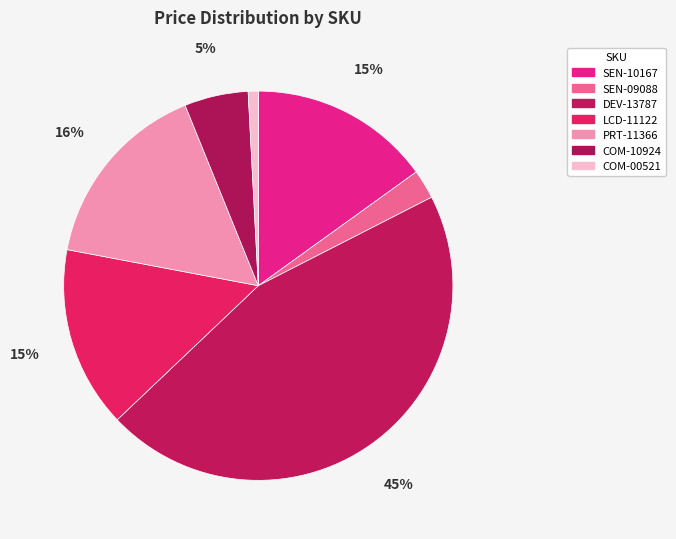

How many segments does this pie chart have?

7